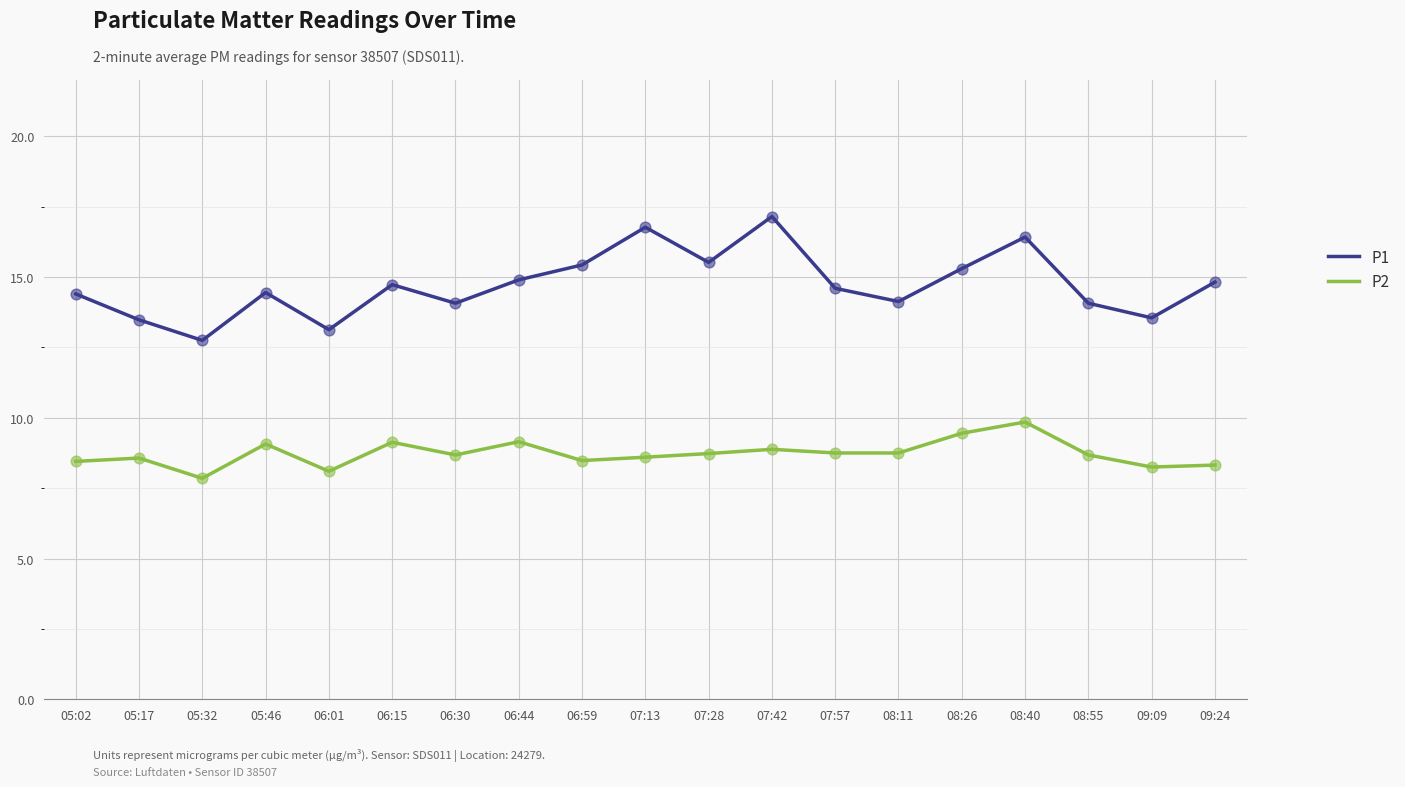

Which series has the widest spread of values?

P1